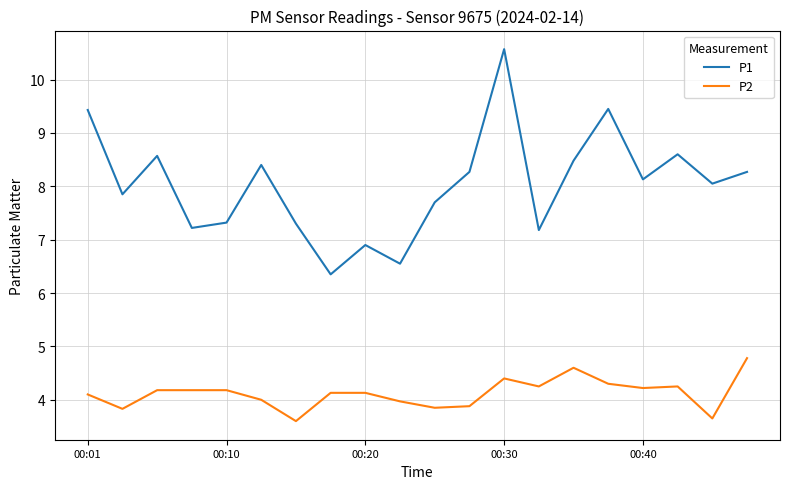

Count the number of categories in the chart.

20